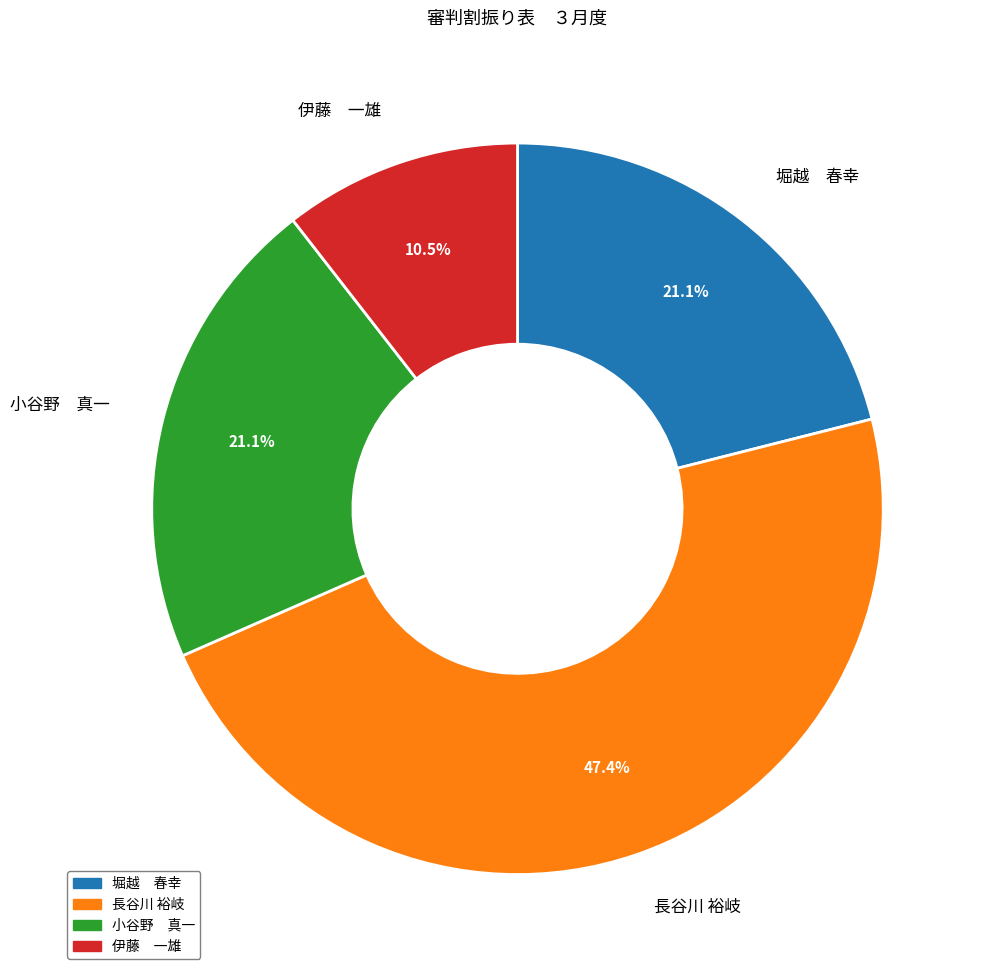

Which has a higher value, 小谷野 真一 or 長谷川 裕岐?

長谷川 裕岐